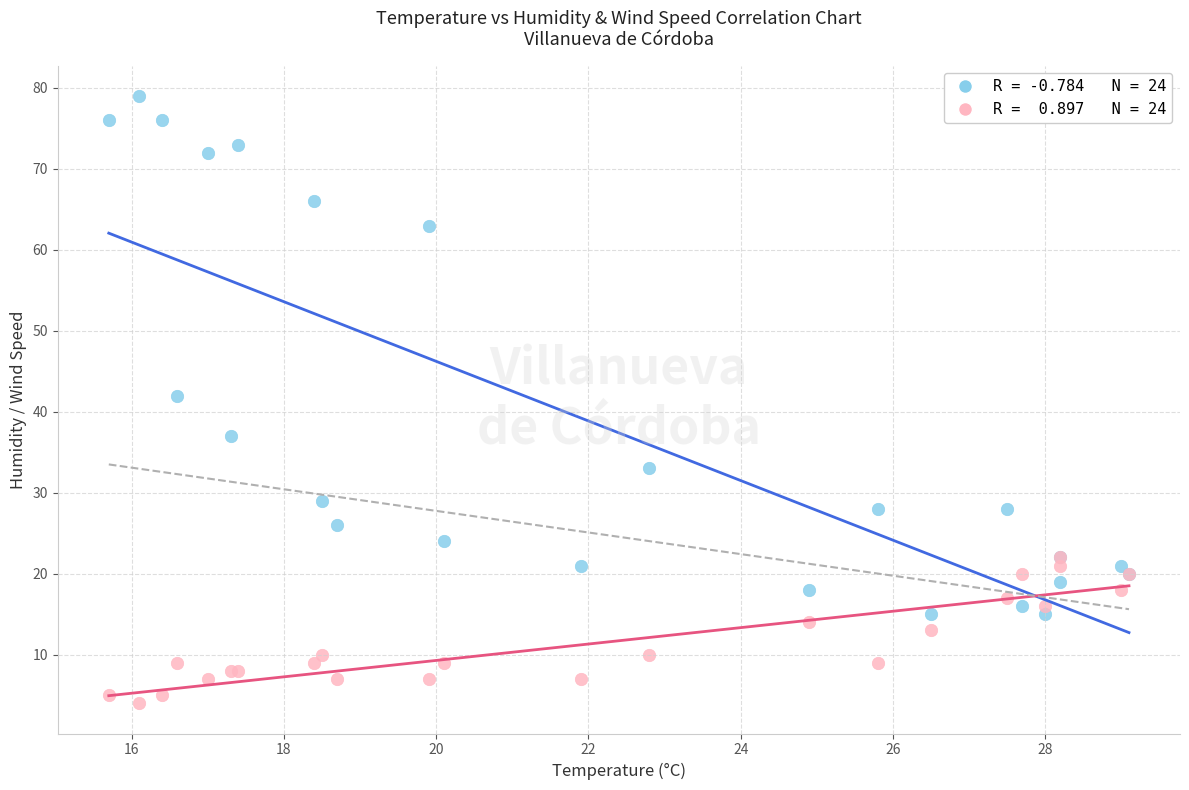

Across all series, what Y value is closest to 41?

42